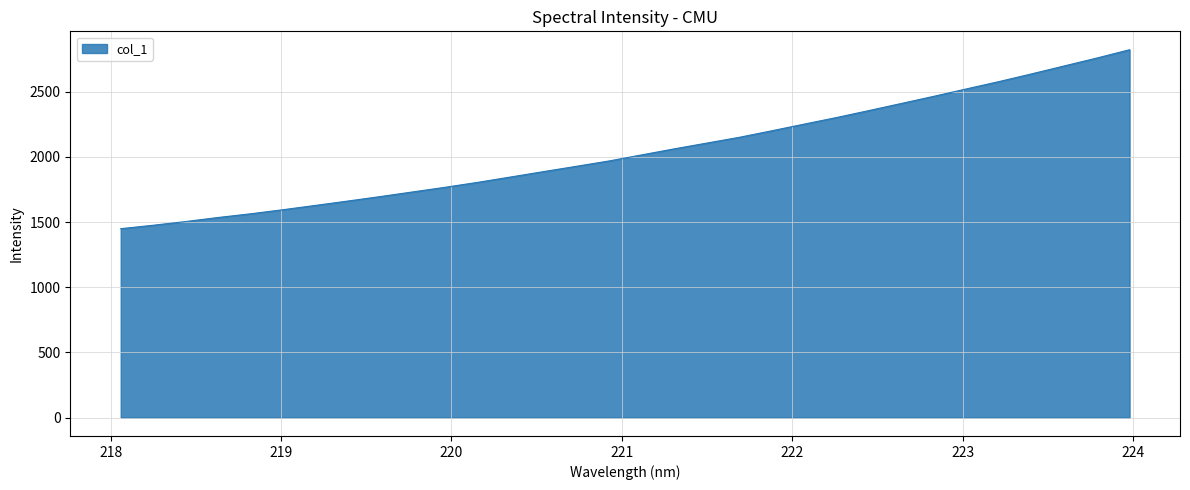

What is the difference between the maximum and minimum values?

1372.8